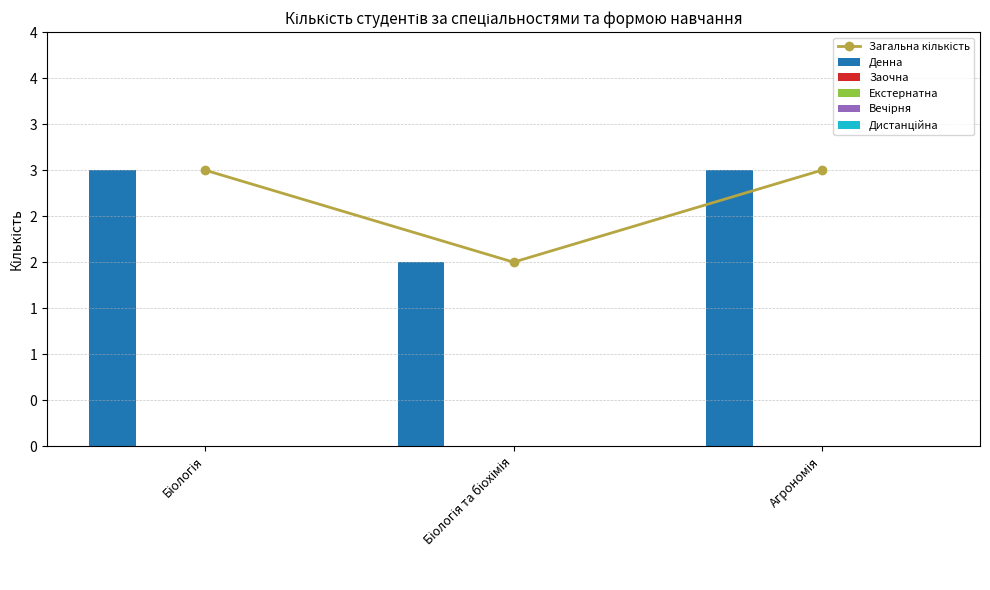

What is the maximum value shown in the chart?

3